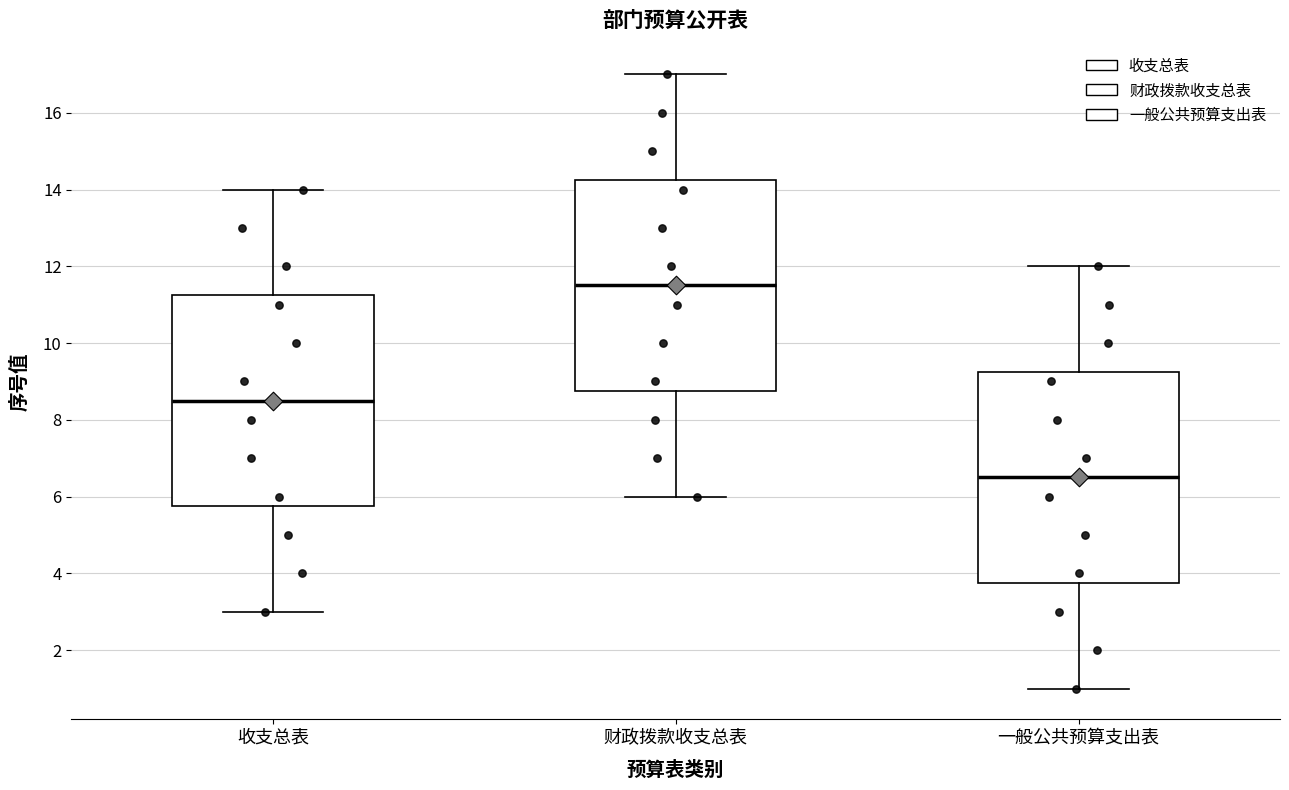

Reading left to right, transcribe this box plot: for each box, give where its median line is, the range the box spans, and where its two whiskers end, as read against the y-axis. The values are not printed on the chart, so give them approximately, as read against the axis.

收支总表: median 8.6, box 5.8 to 11.2, whiskers 3.0 to 14.0
财政拨款收支总表: median 11.6, box 8.8 to 14.2, whiskers 6.0 to 17.0
一般公共预算支出表: median 6.6, box 3.8 to 9.2, whiskers 1.0 to 12.0